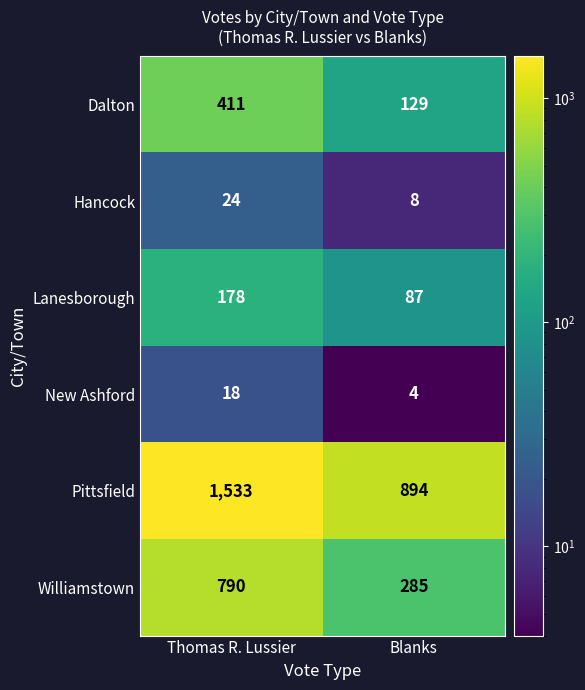

Which series has the widest spread of values?

Pittsfield